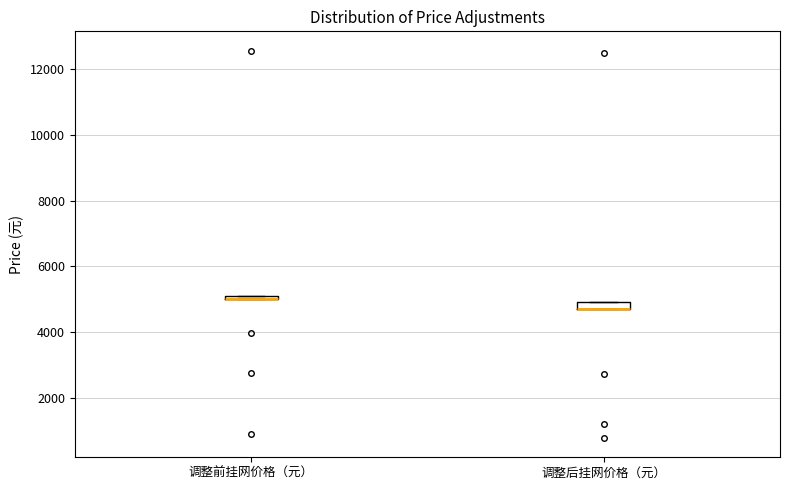

Where is the lower edge of the box for 调整后挂网价格（元） on the y-axis? The values are not printed on the chart, so give them approximately, as read against the axis.

4800